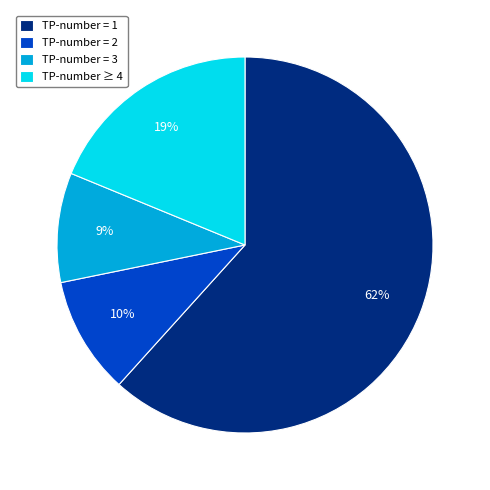

Rank the categories by value from lowest to highest.

TP-number = 3, TP-number = 2, TP-number ≥ 4, TP-number = 1